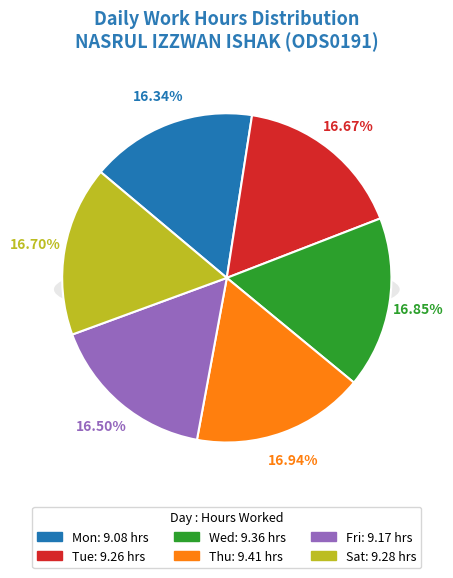

To the nearest percent, what is the combined percentage of Tue and Fri?

33%